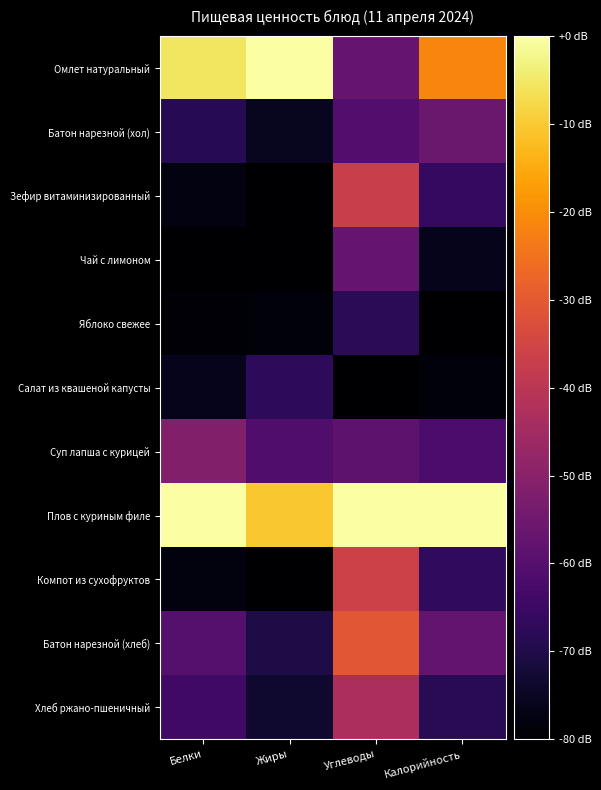

Between Углеводы and Жиры, which is larger?

Жиры